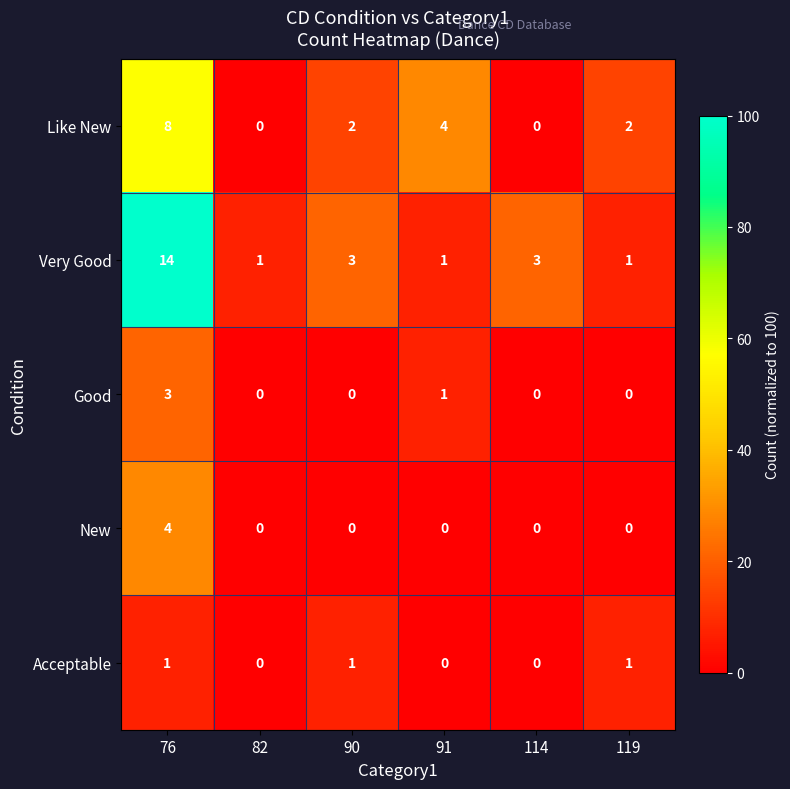

Which series has the largest total across all categories?

Very Good